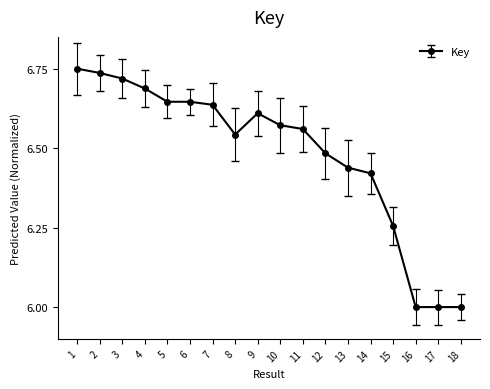

Approximately how many times larger is the value at 16 compared to 17?

1.0